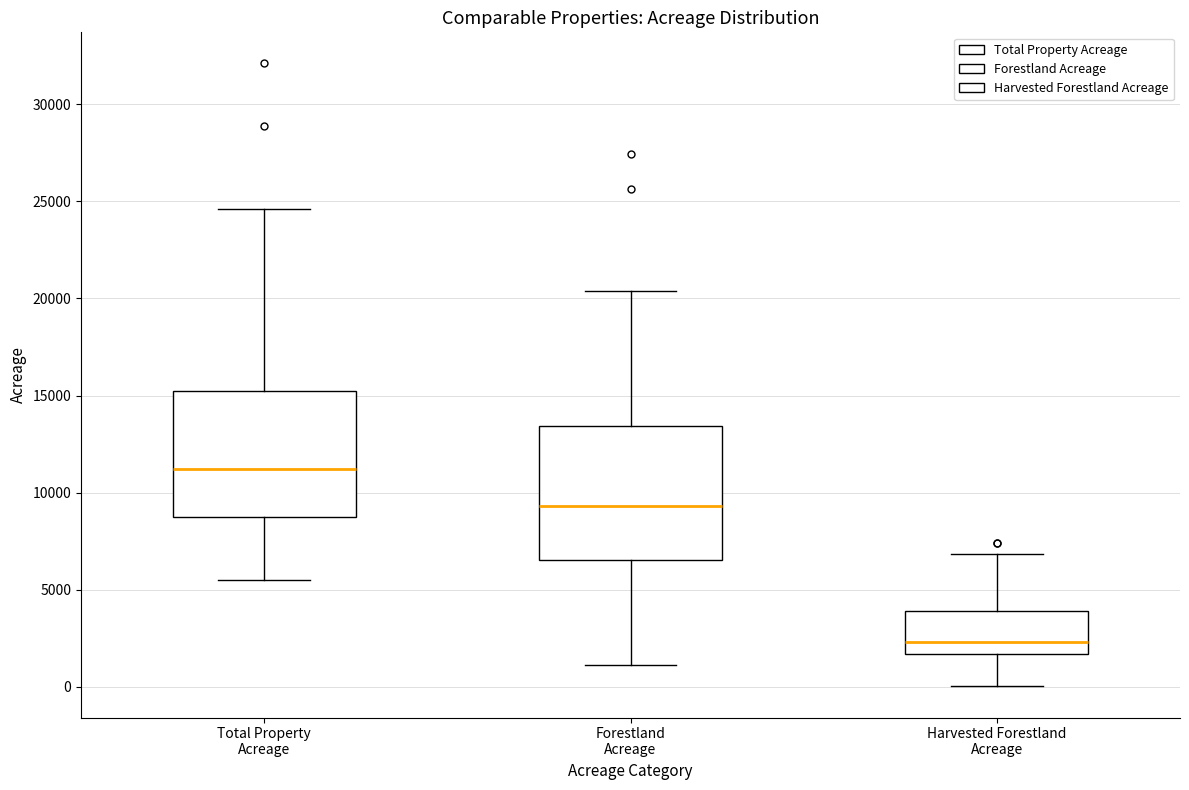

Where does the median line of the box for Harvested Forestland Acreage sit on the y-axis? The values are not printed on the chart, so give them approximately, as read against the axis.

2500